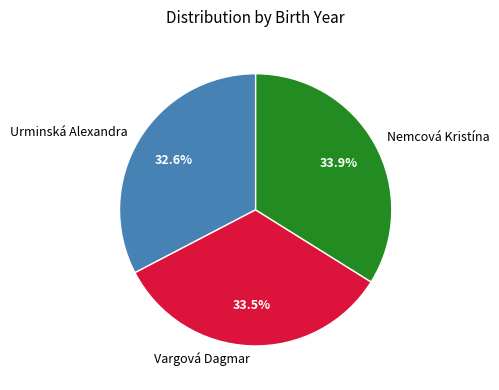

Does Urminská Alexandra represent more than half of the total?

No